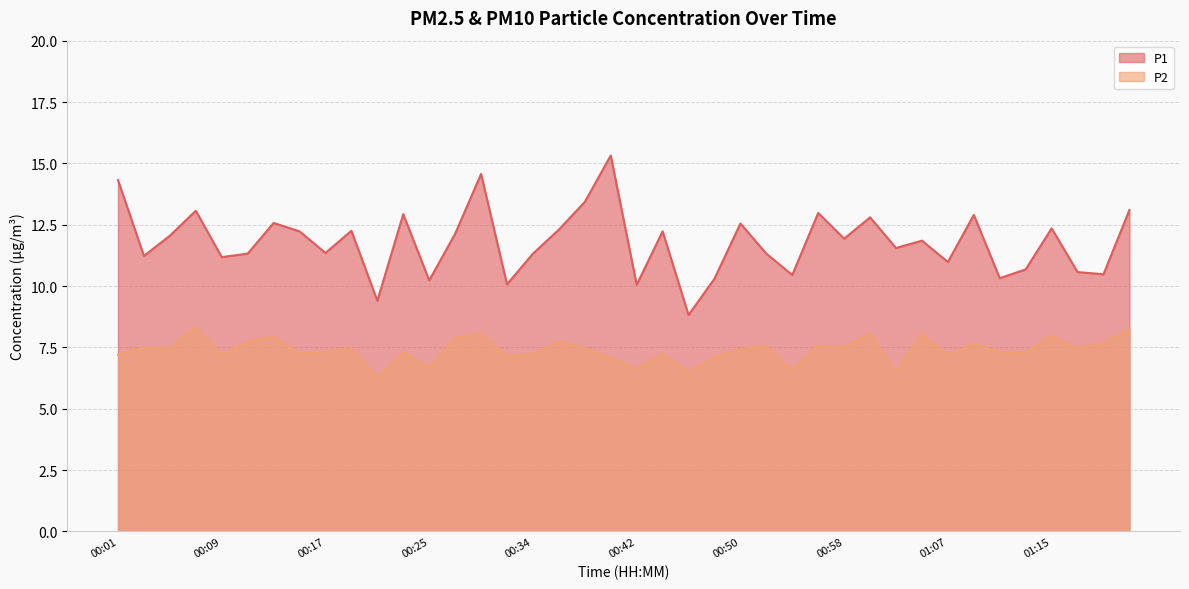

How many lines are shown in the chart?

2